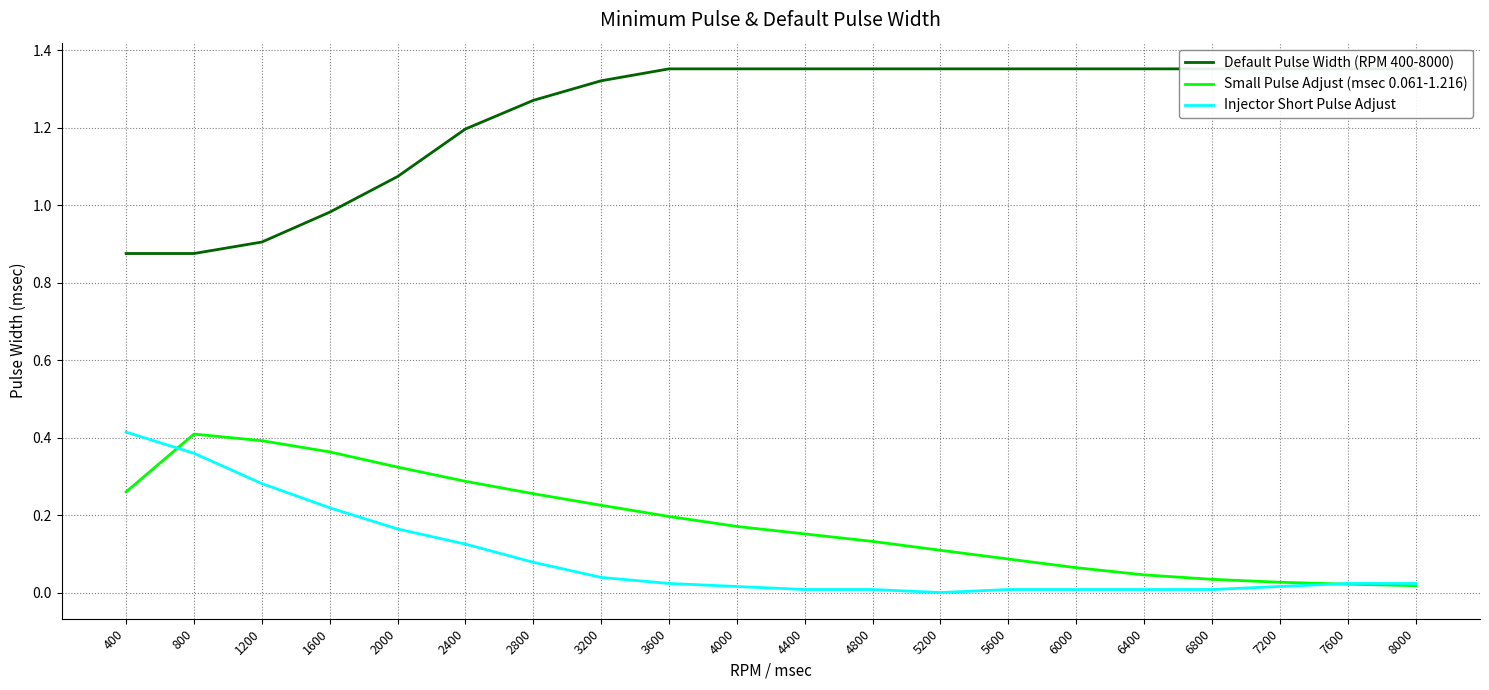

What is the sum of the Small Pulse Adjust (msec 0.061-1.216) values at 2800 and 7600?

0.3